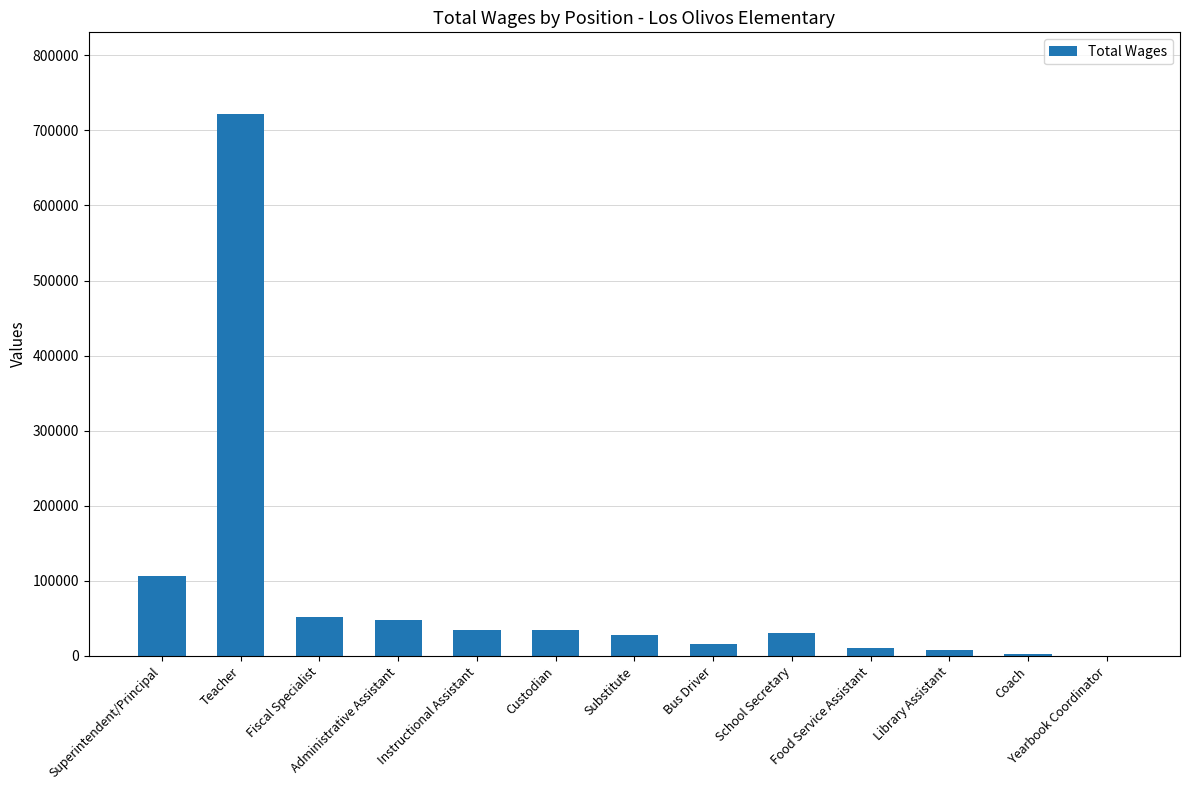

Which category has the highest value across all series?

Teacher